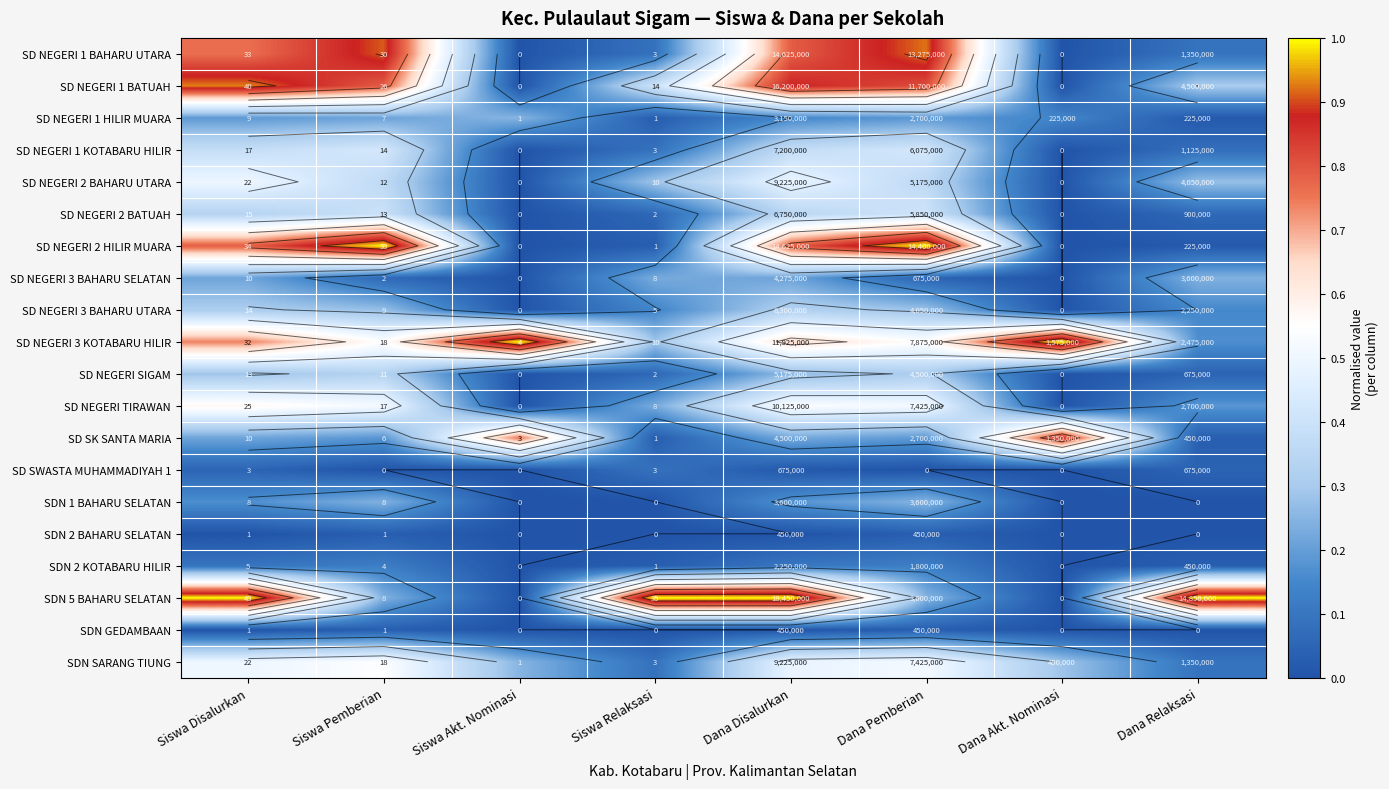

What is the difference between the SD NEGERI 1 BATUAH values at Siswa Akt. Nominasi and Dana Relaksasi?

0.3